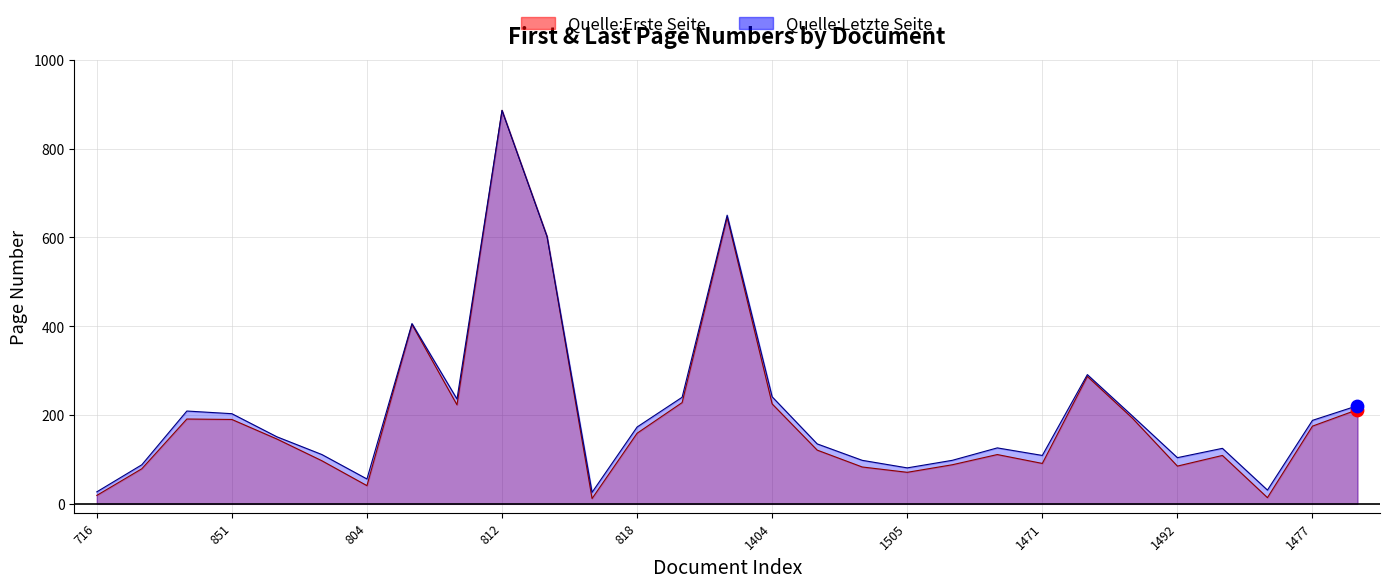

At how many categories does at least one series exceed 592?

3